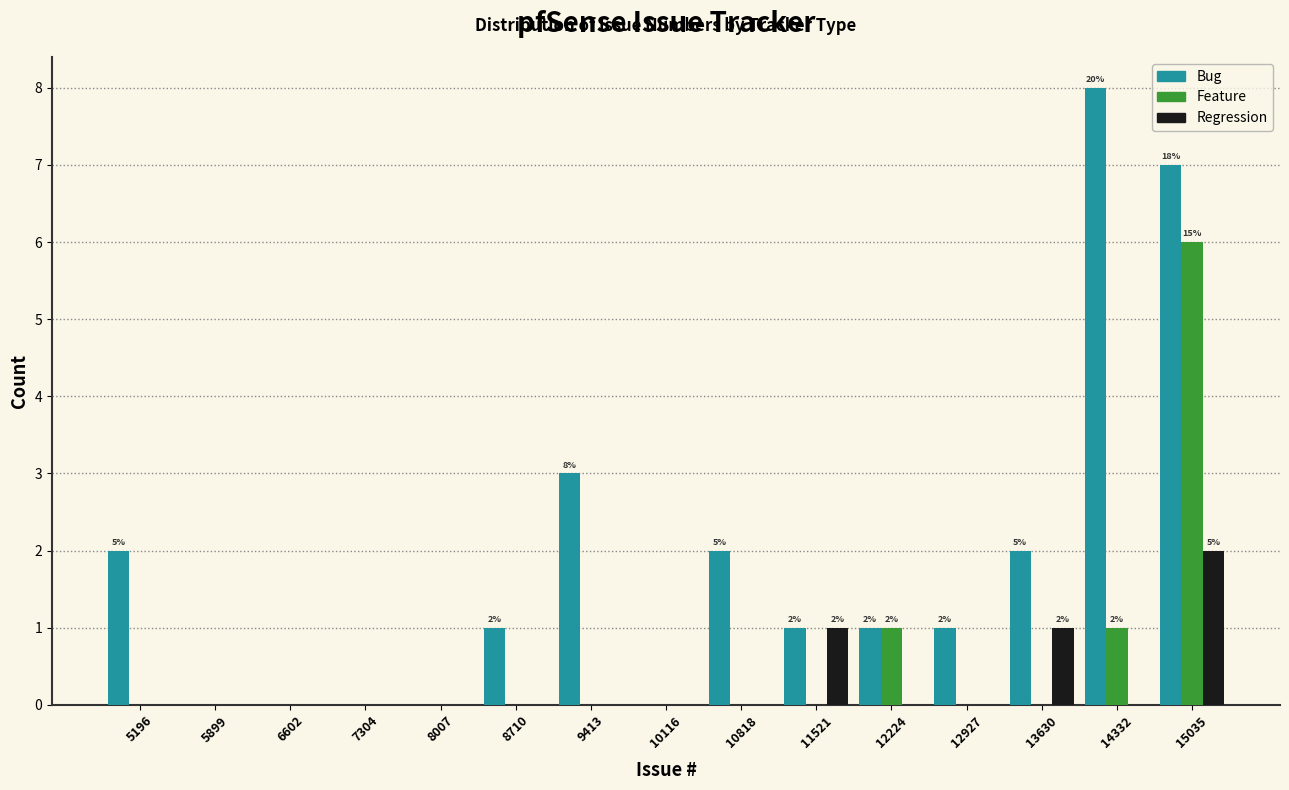

In the Feature series, which range on the x-axis has the tallest bar?

14700 to 15400